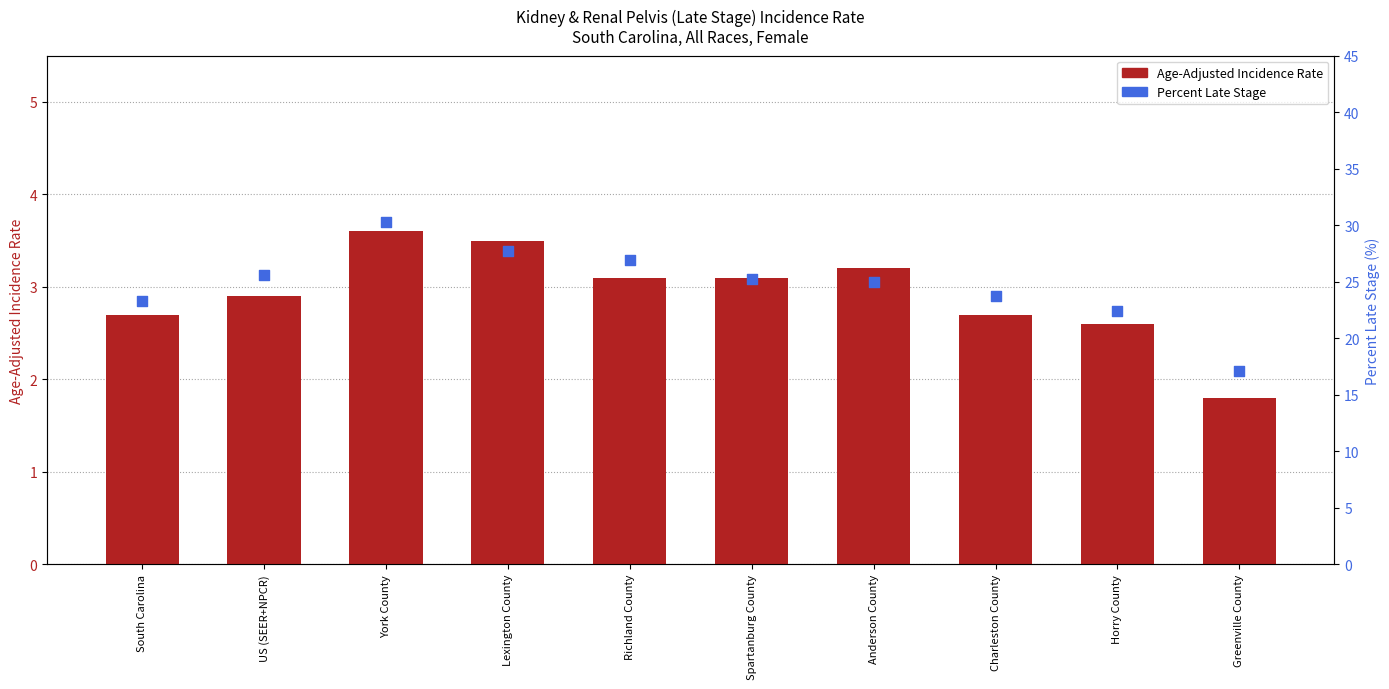

At which category is the sum across all series the highest?

York County